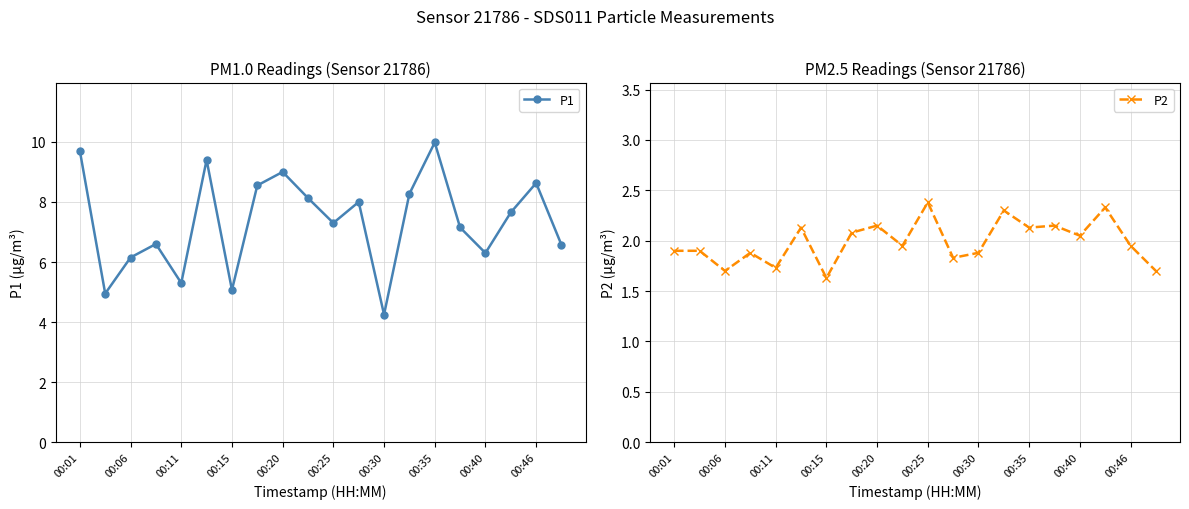

How many interior local peaks does the P1 series have?

6